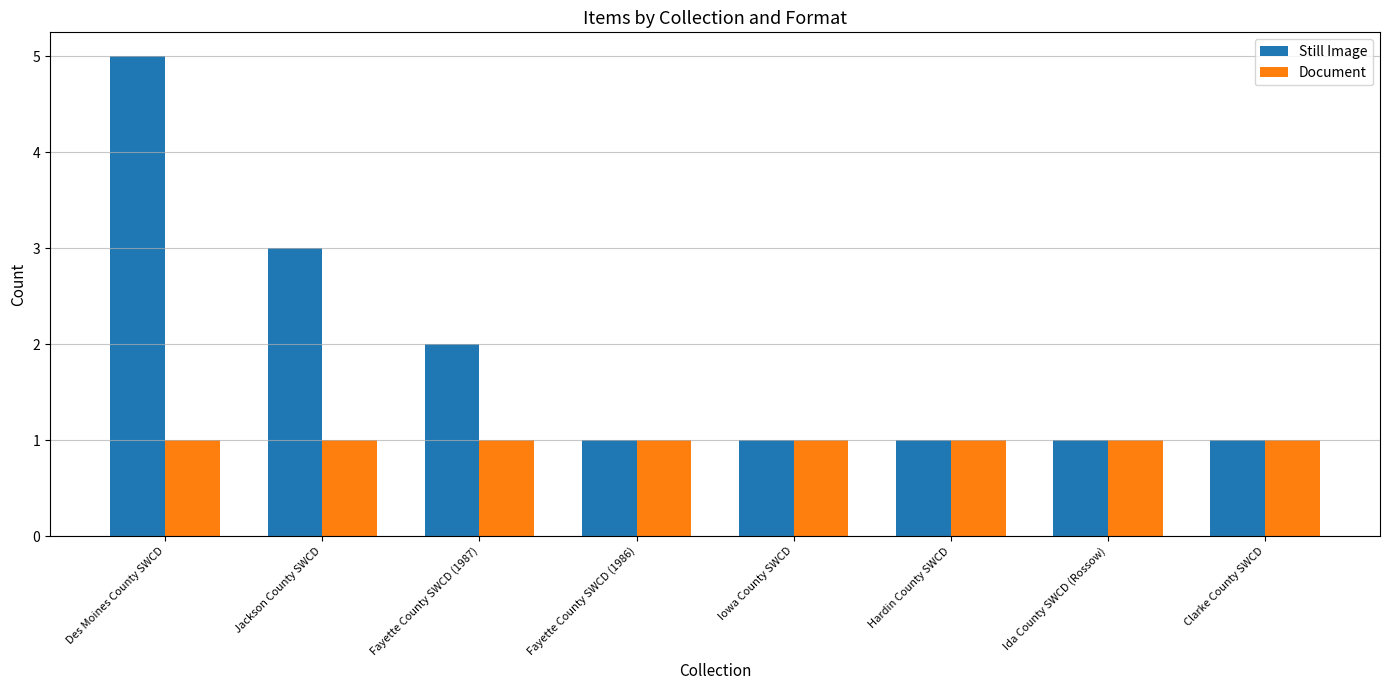

Which series has the largest total across all categories?

Still Image